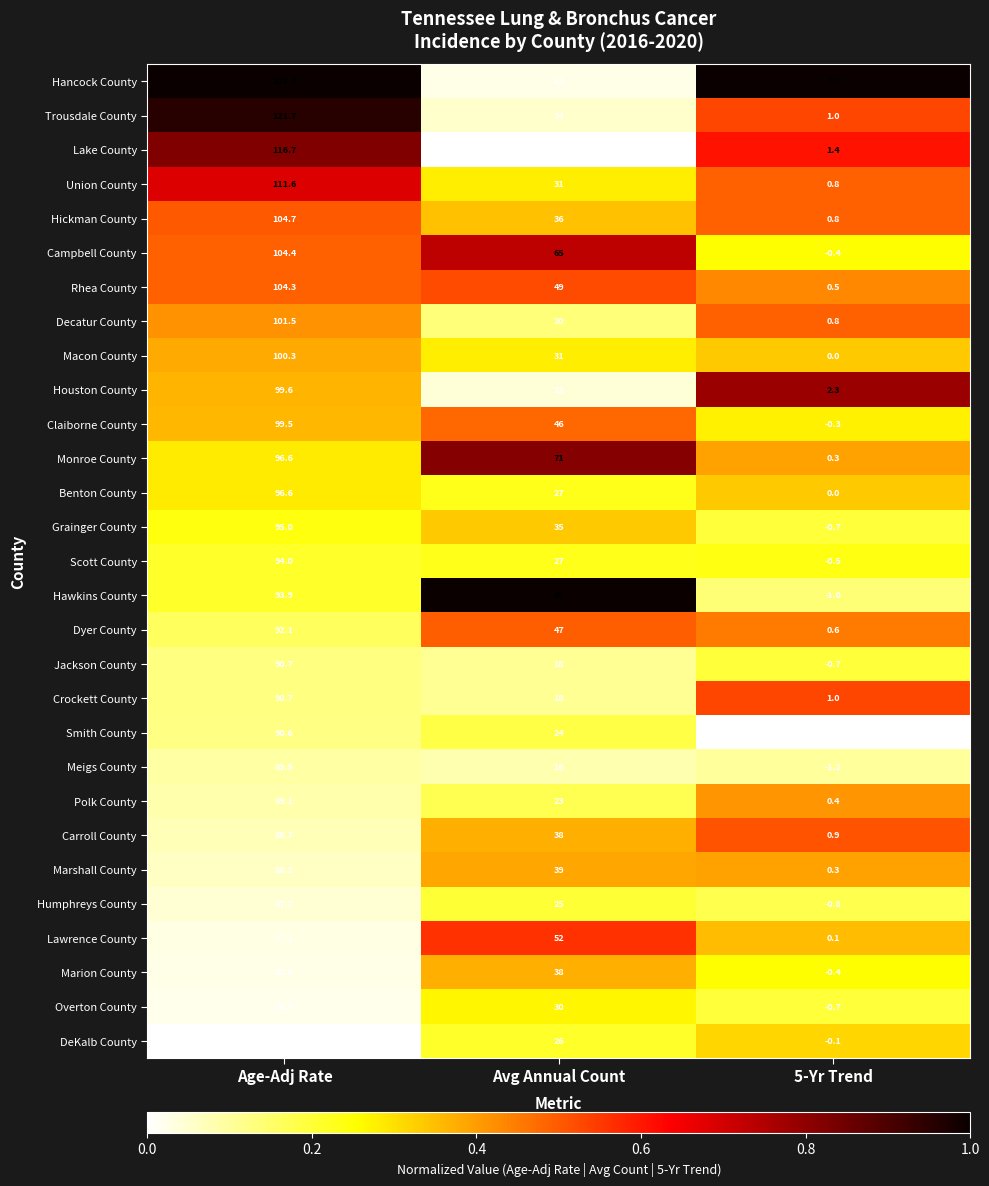

Where does the Dyer County series first go above 47?

Age-Adj Rate